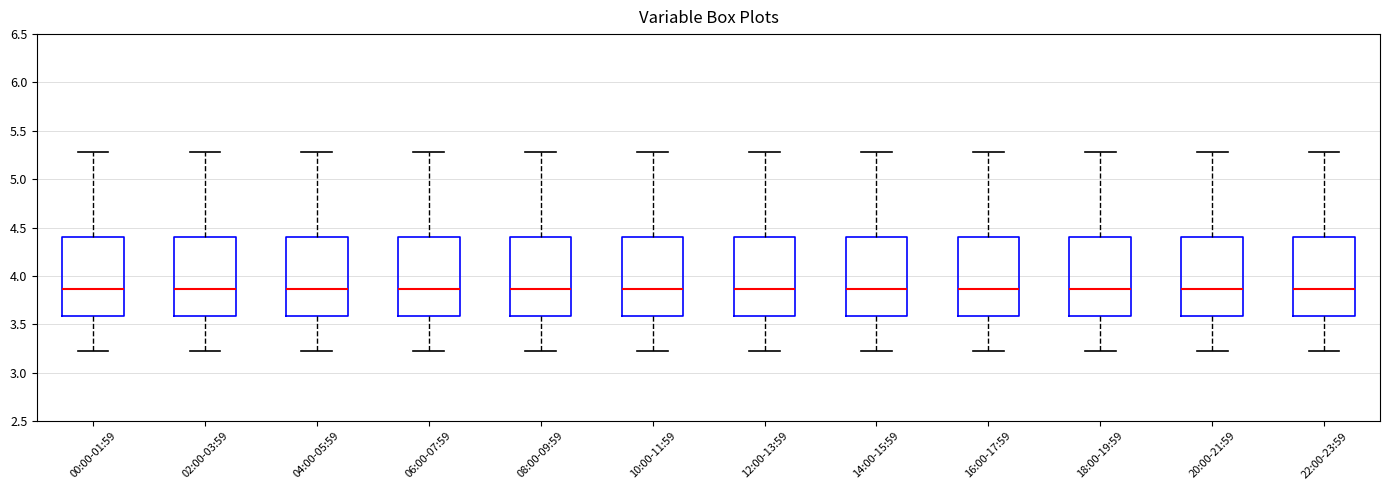

Reading left to right, transcribe this box plot: for each box, give where its median line is, the range the box spans, and where its two whiskers end, as read against the y-axis. The values are not printed on the chart, so give them approximately, as read against the axis.

00:00-01:59: median 3.85, box 3.60 to 4.40, whiskers 3.20 to 5.30
02:00-03:59: median 3.85, box 3.60 to 4.40, whiskers 3.20 to 5.30
04:00-05:59: median 3.85, box 3.60 to 4.40, whiskers 3.20 to 5.30
06:00-07:59: median 3.85, box 3.60 to 4.40, whiskers 3.20 to 5.30
08:00-09:59: median 3.85, box 3.60 to 4.40, whiskers 3.20 to 5.30
10:00-11:59: median 3.85, box 3.60 to 4.40, whiskers 3.20 to 5.30
12:00-13:59: median 3.85, box 3.60 to 4.40, whiskers 3.20 to 5.30
14:00-15:59: median 3.85, box 3.60 to 4.40, whiskers 3.20 to 5.30
16:00-17:59: median 3.85, box 3.60 to 4.40, whiskers 3.20 to 5.30
18:00-19:59: median 3.85, box 3.60 to 4.40, whiskers 3.20 to 5.30
20:00-21:59: median 3.85, box 3.60 to 4.40, whiskers 3.20 to 5.30
22:00-23:59: median 3.85, box 3.60 to 4.40, whiskers 3.20 to 5.30